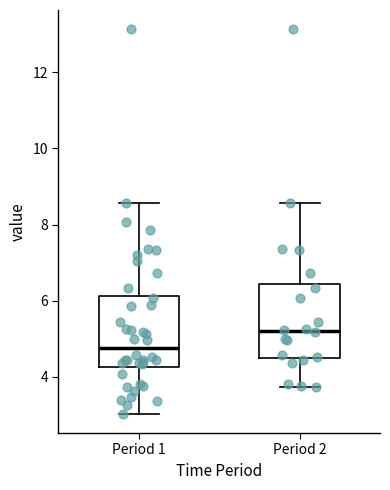

Where is the upper edge of the box for Period 1 on the y-axis? The values are not printed on the chart, so give them approximately, as read against the axis.

6.2